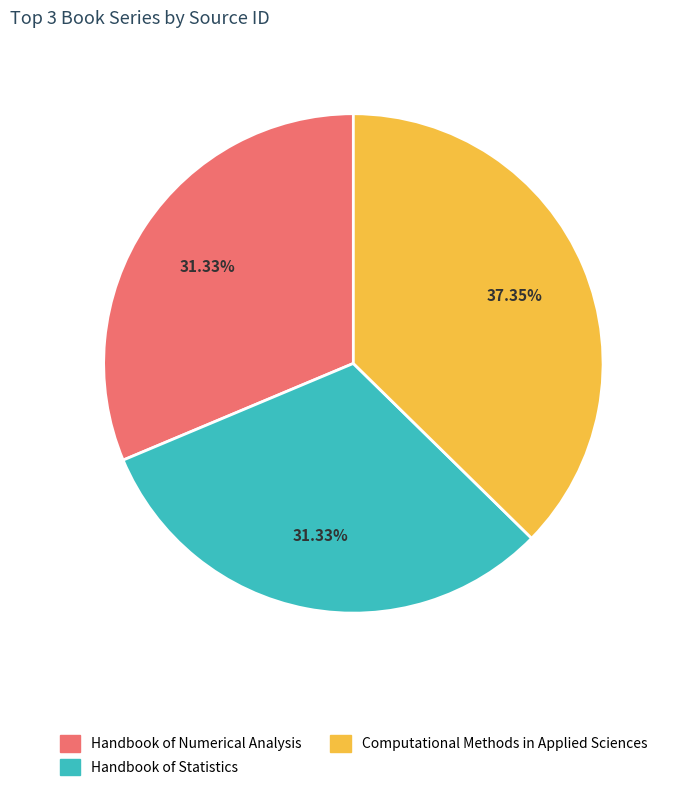

How many segments does this pie chart have?

3